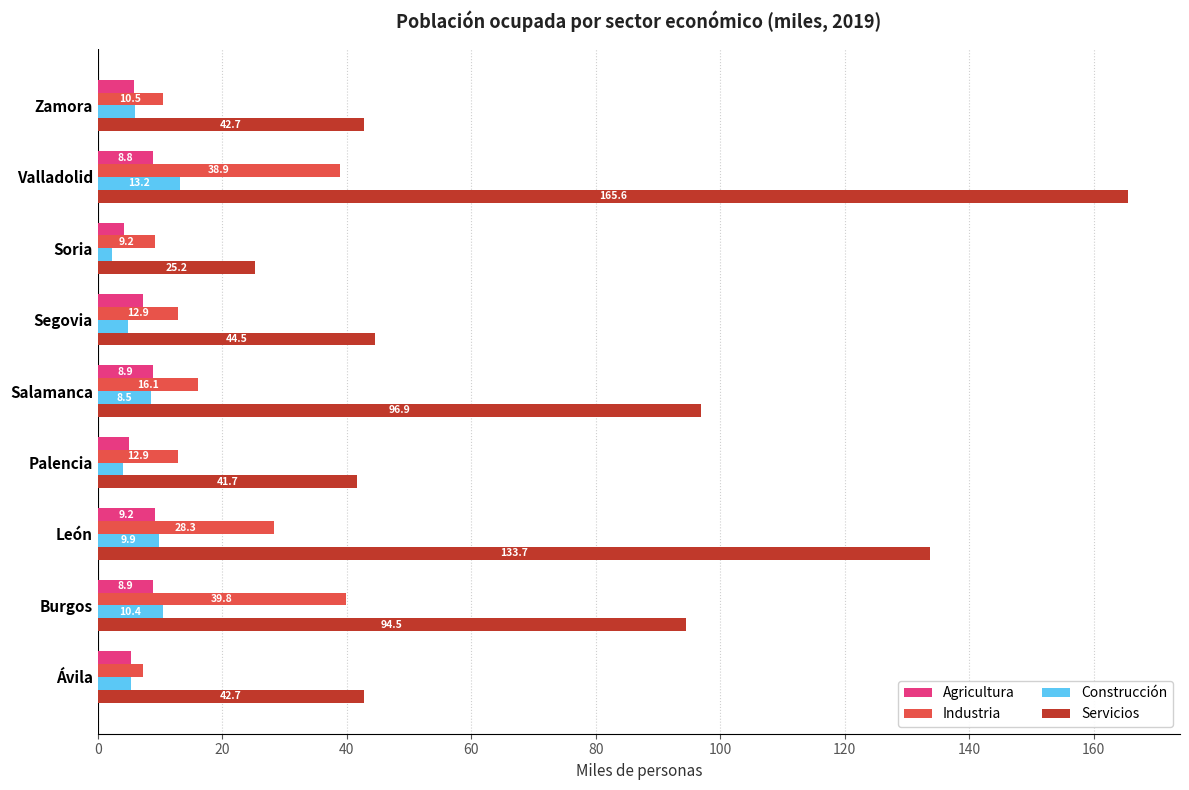

Read the Agricultura value at León.

9.2